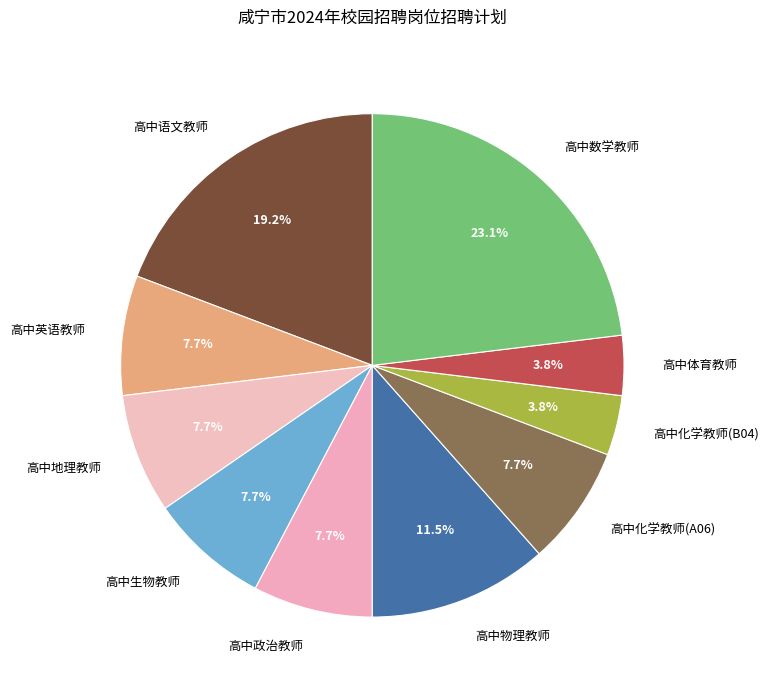

To the nearest percent, what percentage of the pie is 高中化学教师(B04)?

4%